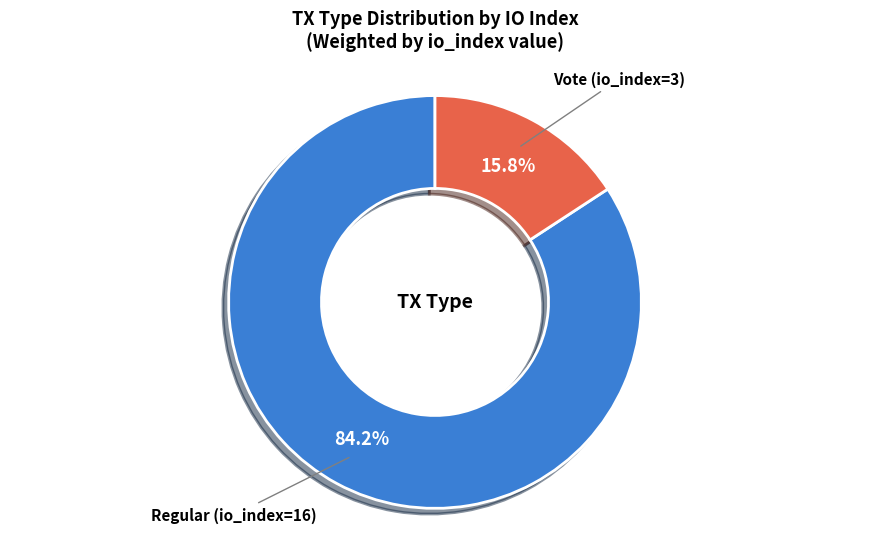

To the nearest percent, what is the difference between the Vote (io_index=3) and Regular (io_index=16) slice percentages?

68%